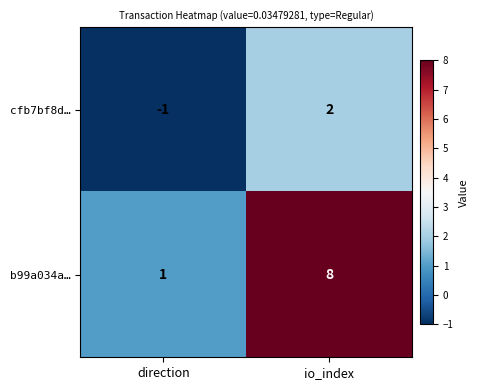

Which series has the largest range (max minus min)?

b99a034a…